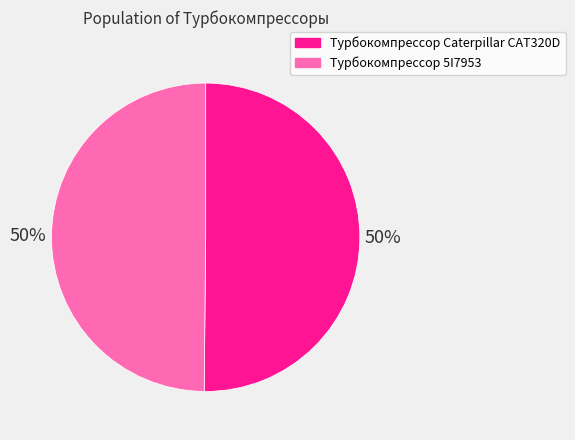

Count the number of slices in the pie.

2